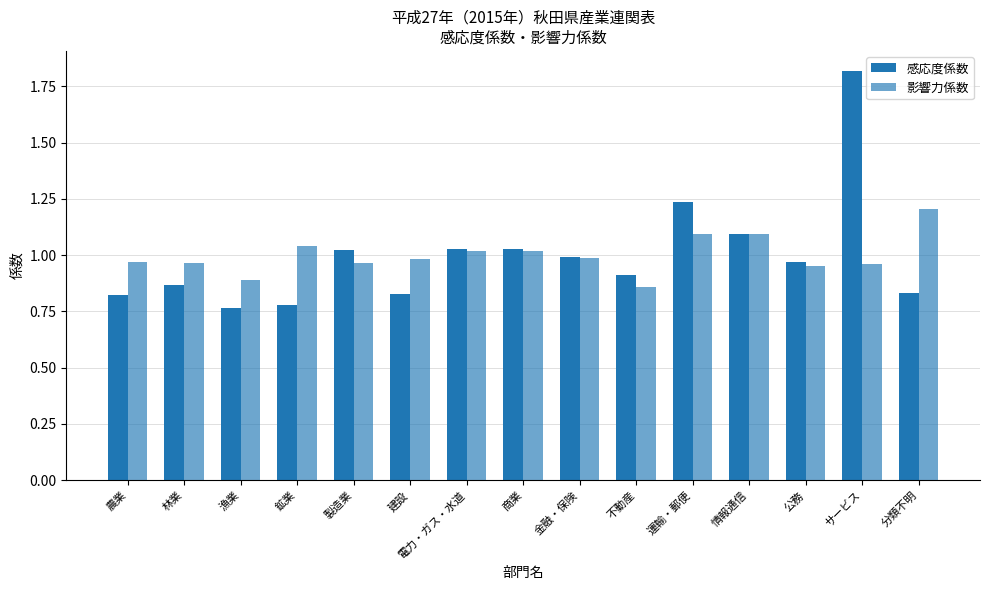

What is the sum of the 感応度係数 values at 電力・ガス・水道 and 分類不明?

1.9